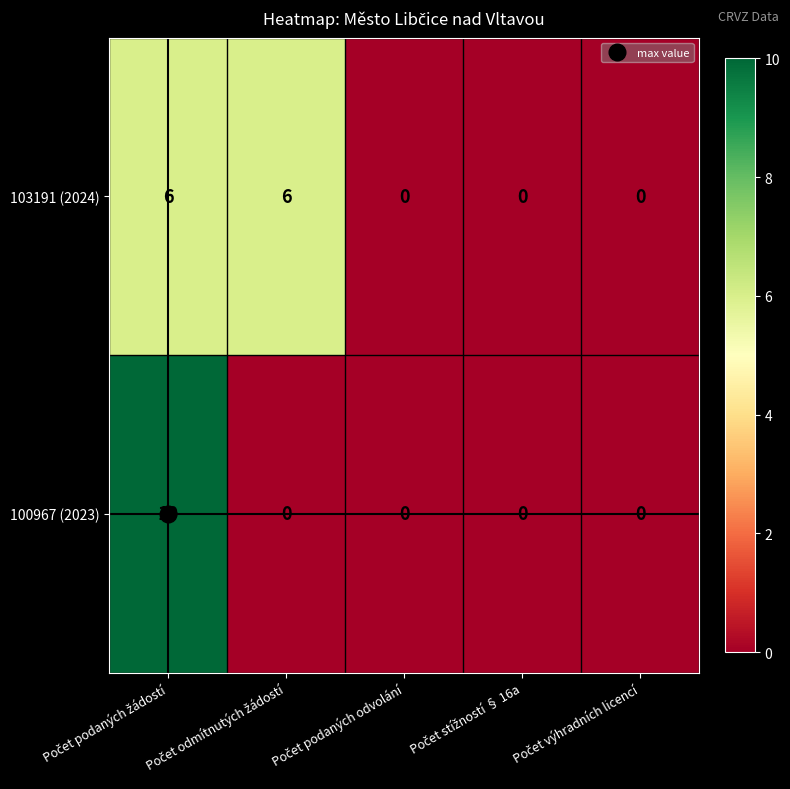

Count the number of categories in the chart.

5